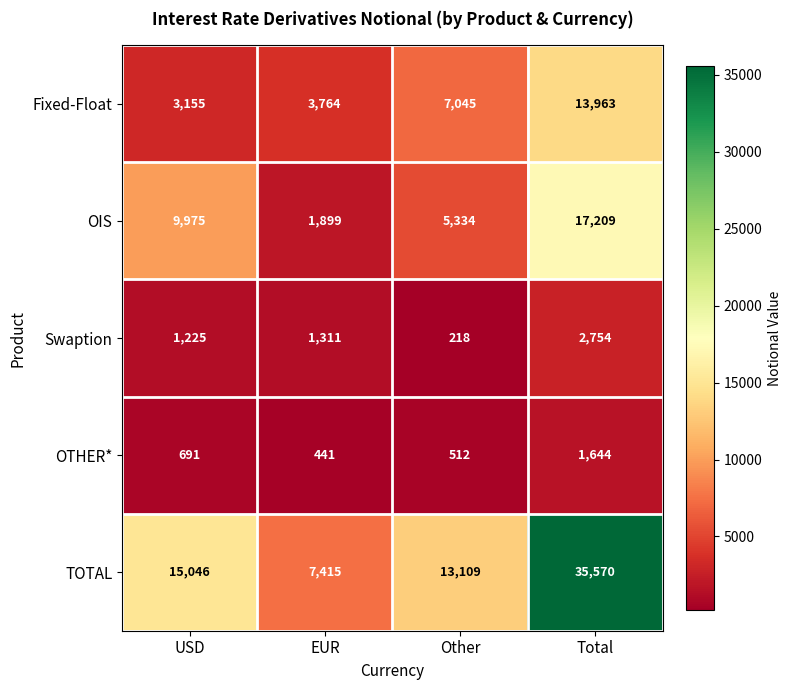

Which series changed the most between USD and Other?

OIS